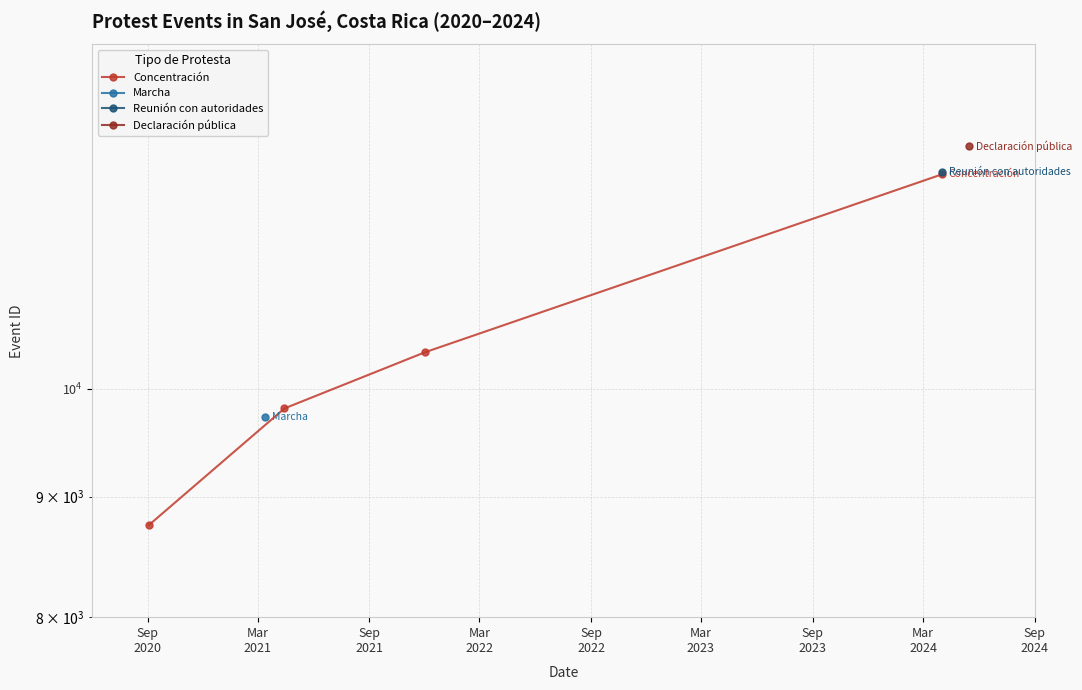

The value at Sep
2020 is 8755. True or false?

True